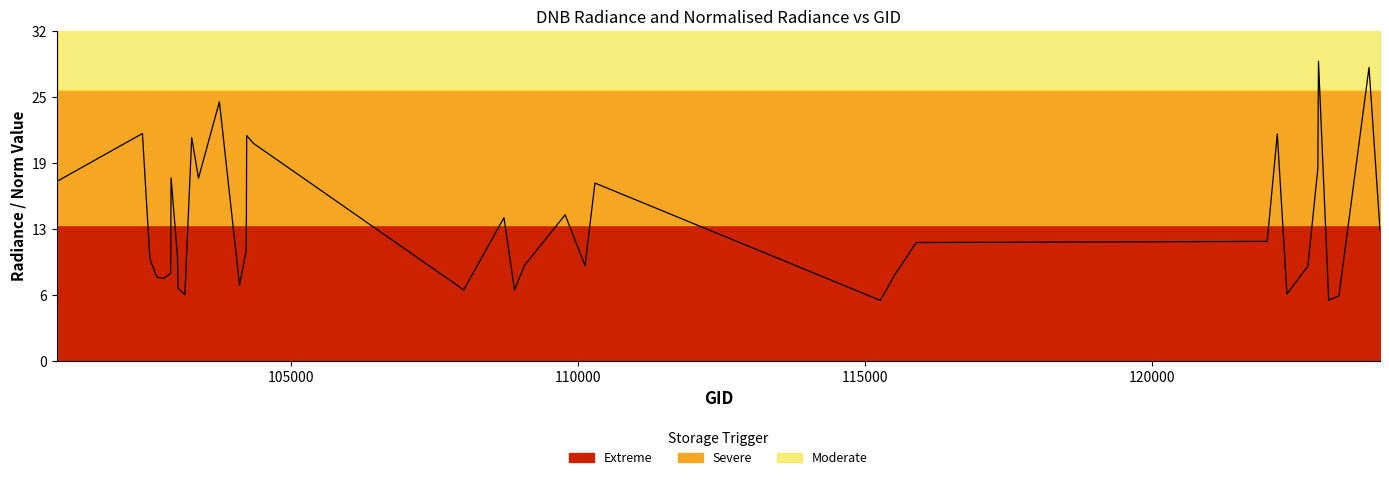

Does the chart display data point markers on the line(s)?

No